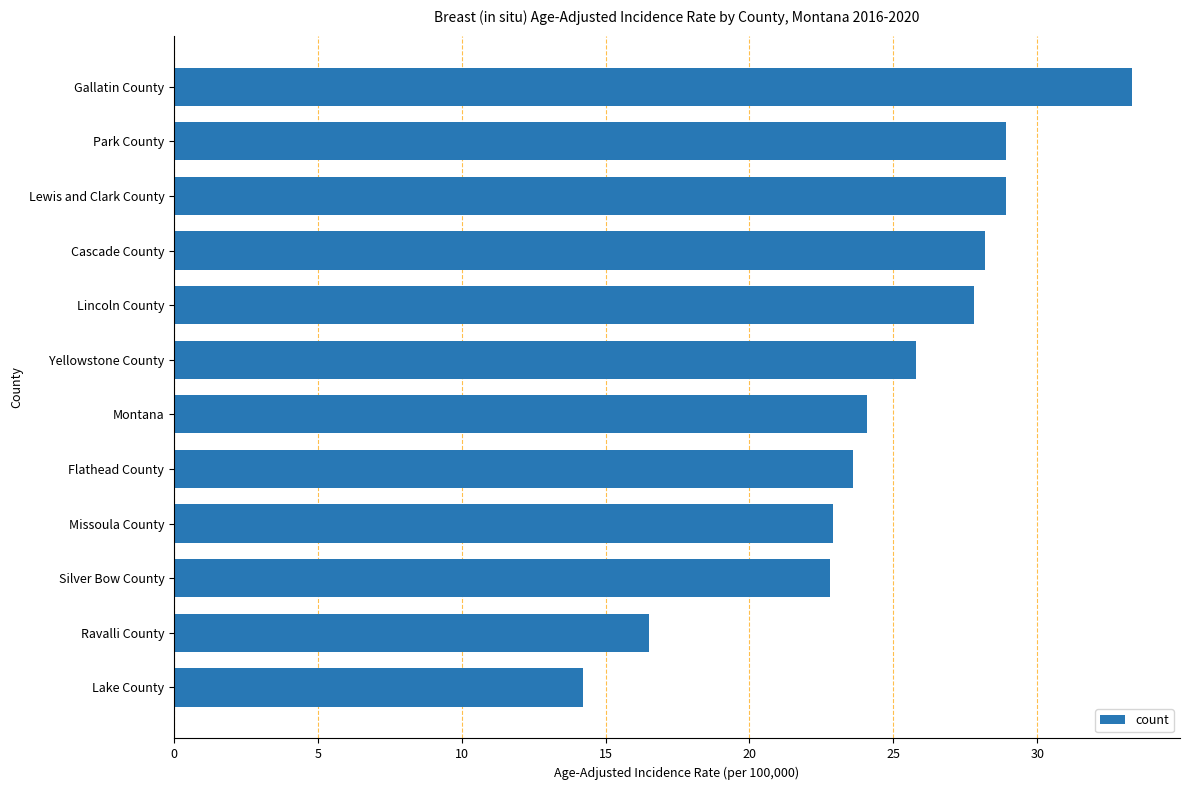

True or false: the data shows 28.2 at Cascade County.

True